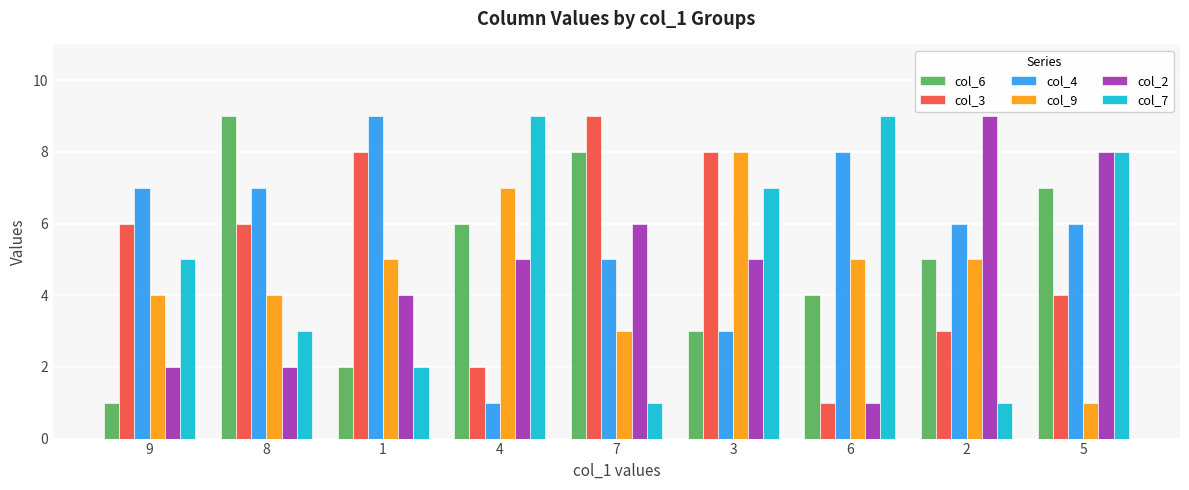

Reading left to right, list all the values displayed in this chart.

col_6: 1	9	2	6	8	3	4	5	7
col_3: 6	6	8	2	9	8	1	3	4
col_4: 7	7	9	1	5	3	8	6	6
col_9: 4	4	5	7	3	8	5	5	1
col_2: 2	2	4	5	6	5	1	9	8
col_7: 5	3	2	9	1	7	9	1	8